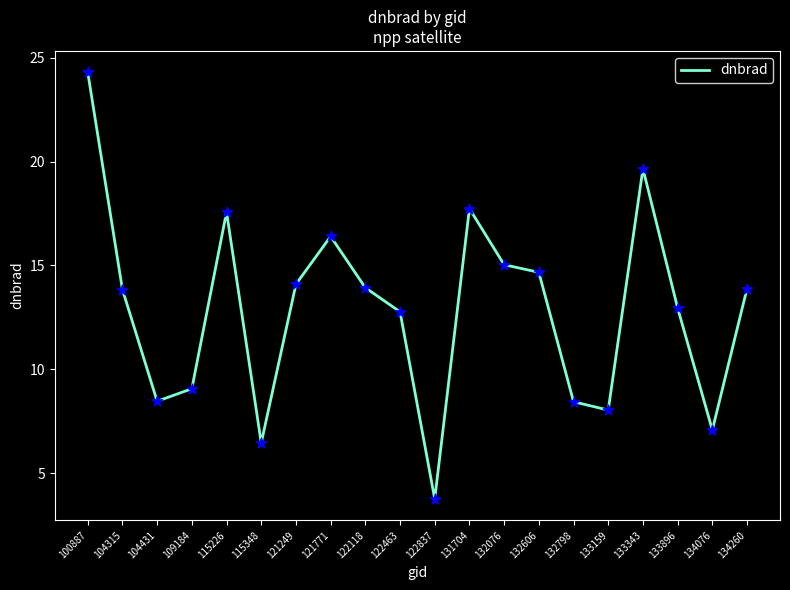

Between 121249 and 132606, which is larger?

132606